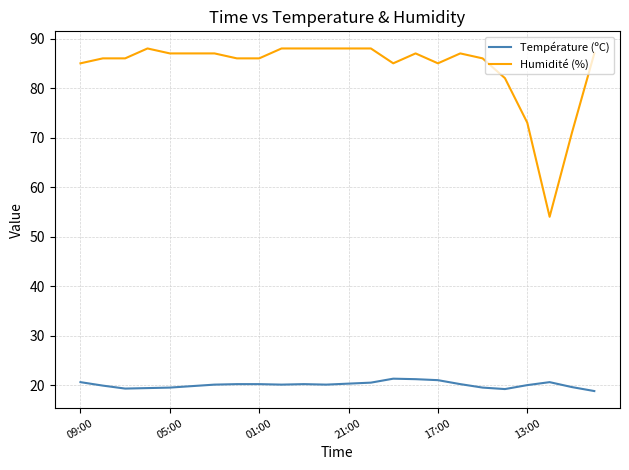

Which series has the largest range (max minus min)?

Humidité (%)